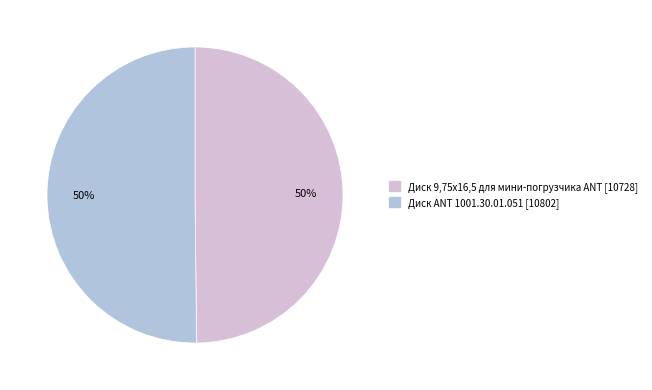

What percentage is the Диск ANT 1001.30.01.051 slice, to the nearest percent?

50%